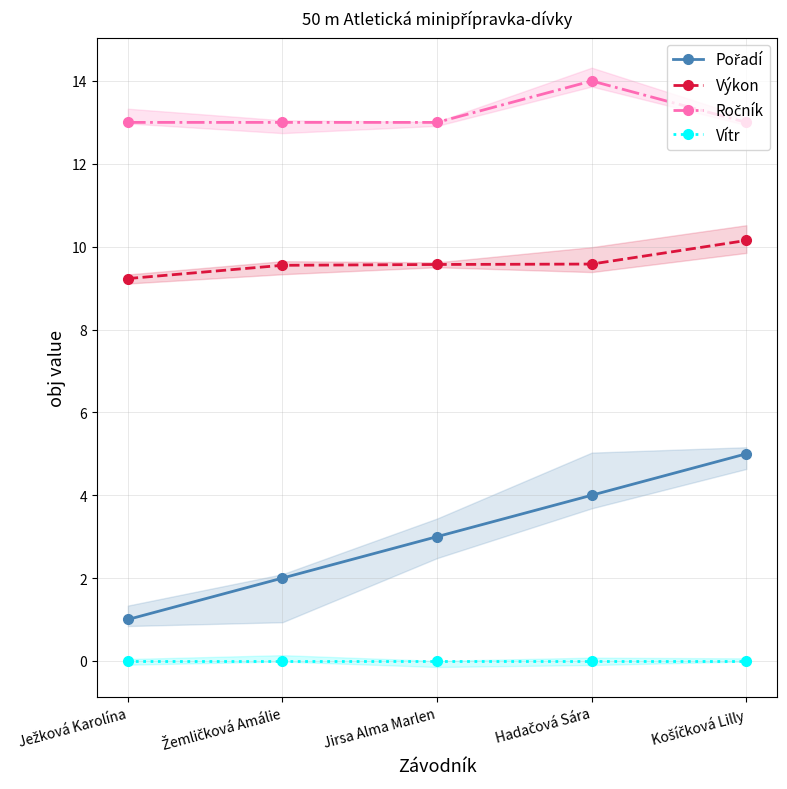

Rank the series by their average value, from highest to lowest.

Ročník, Výkon, Pořadí, Vítr